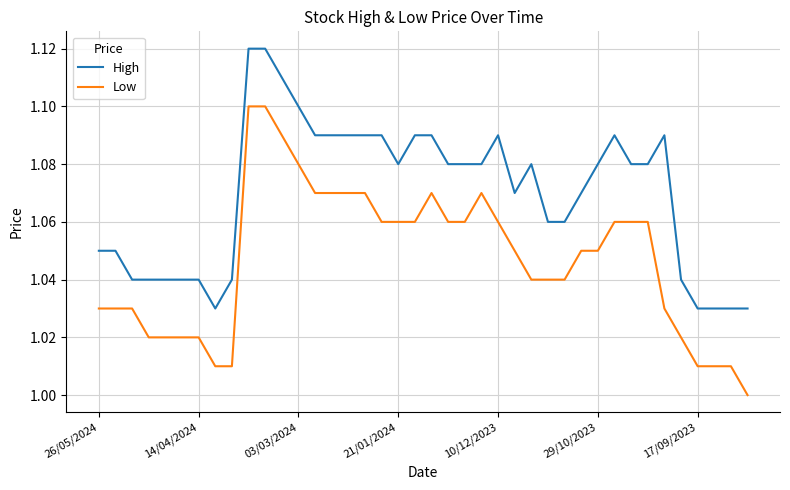

List the series in order of their peak value, lowest first.

Low, High